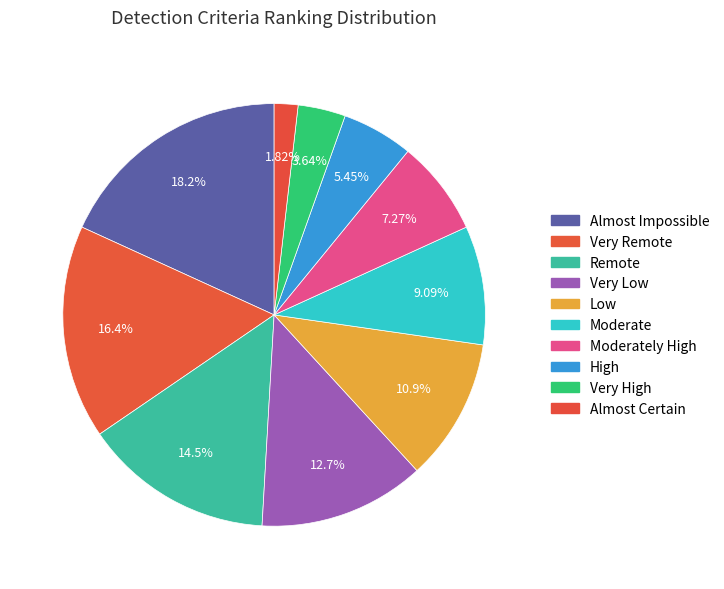

What is the largest slice in the pie chart?

Almost Impossible